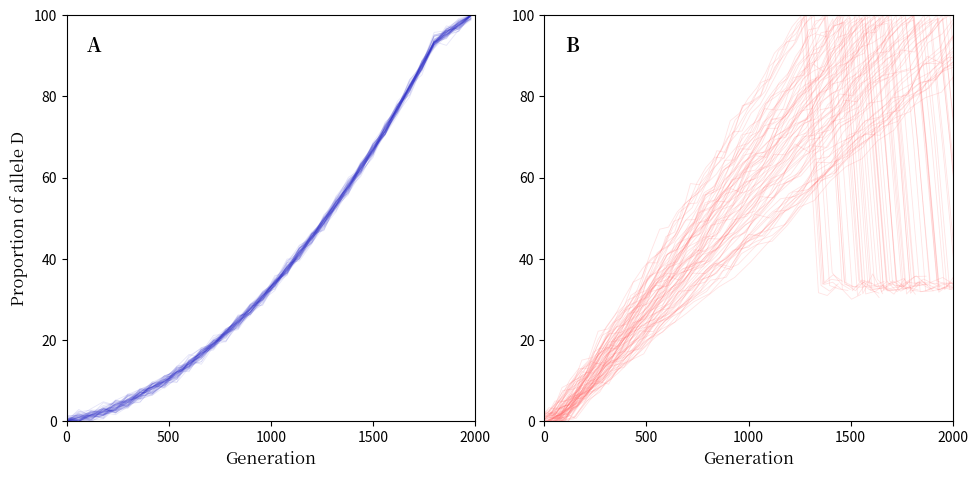

What is the average value of the x(t) series?

39.9